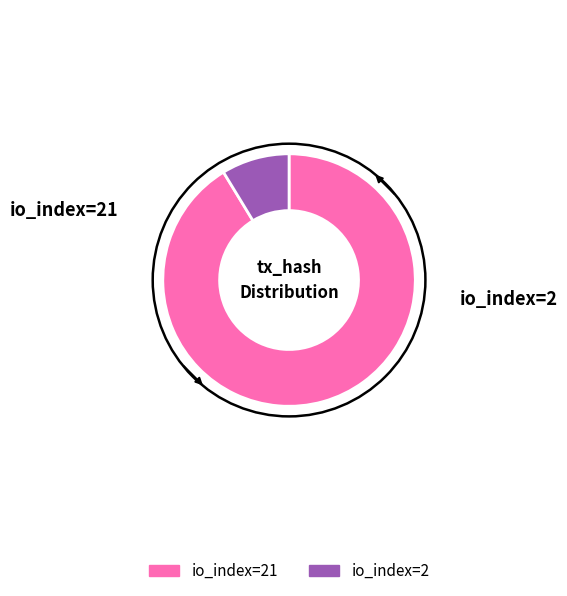

Does any single category account for the majority?

Yes